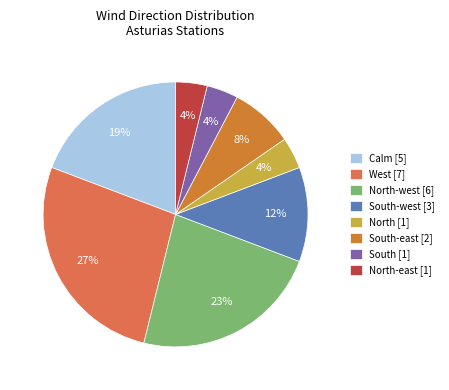

Which category has the biggest portion of the pie?

West [7]